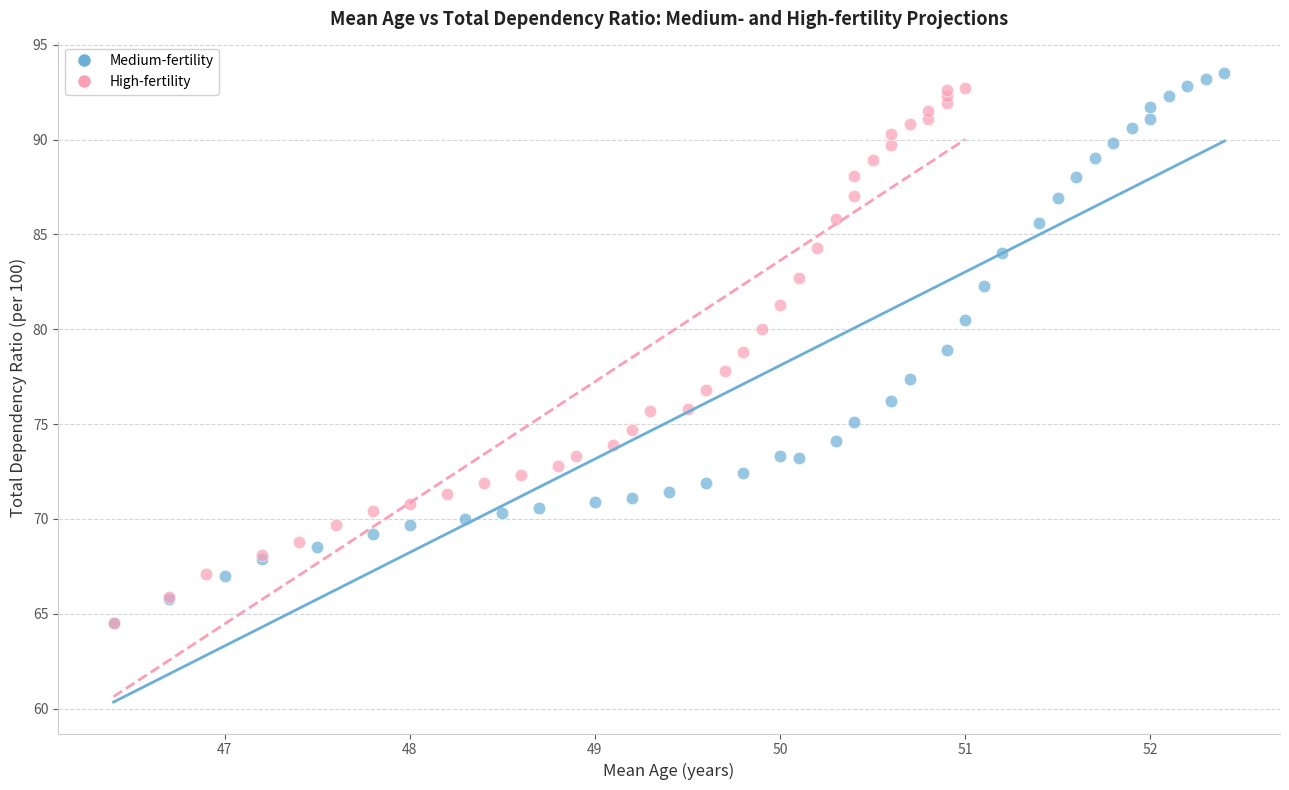

What are all the series names shown in the legend?

Medium-fertility, High-fertility